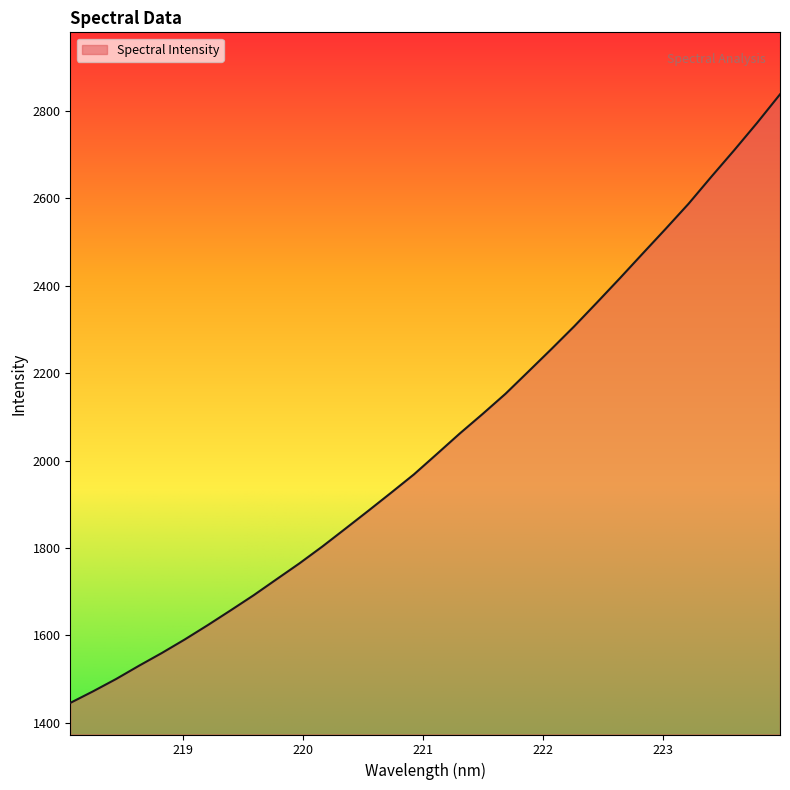

What is the difference between the maximum and minimum values?

1392.5